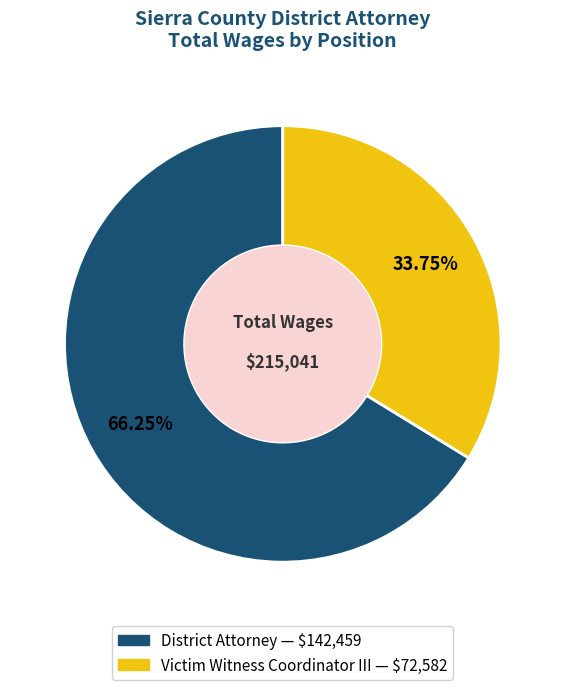

Which slice represents more than half of the pie?

District Attorney